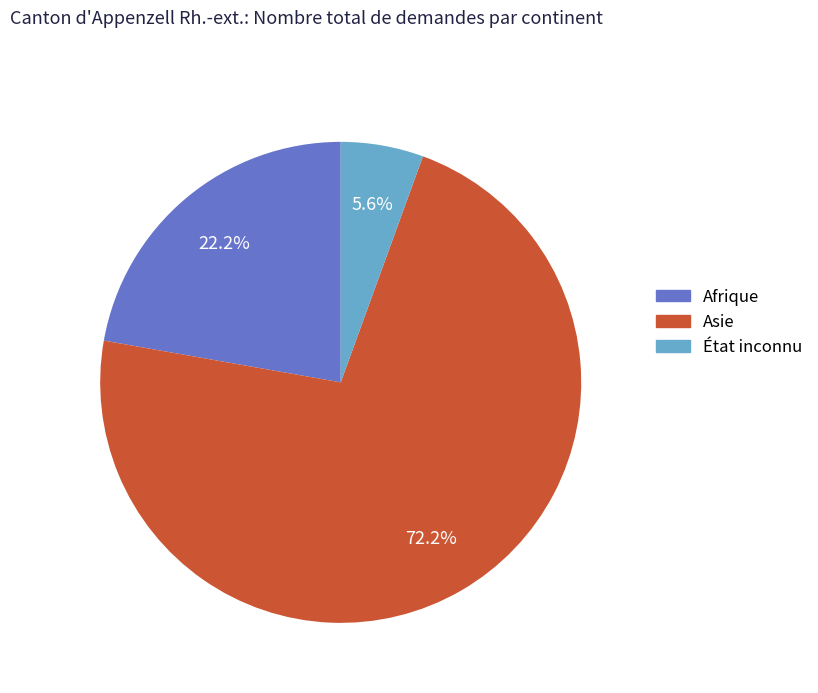

To the nearest percent, what portion does État inconnu represent?

6%